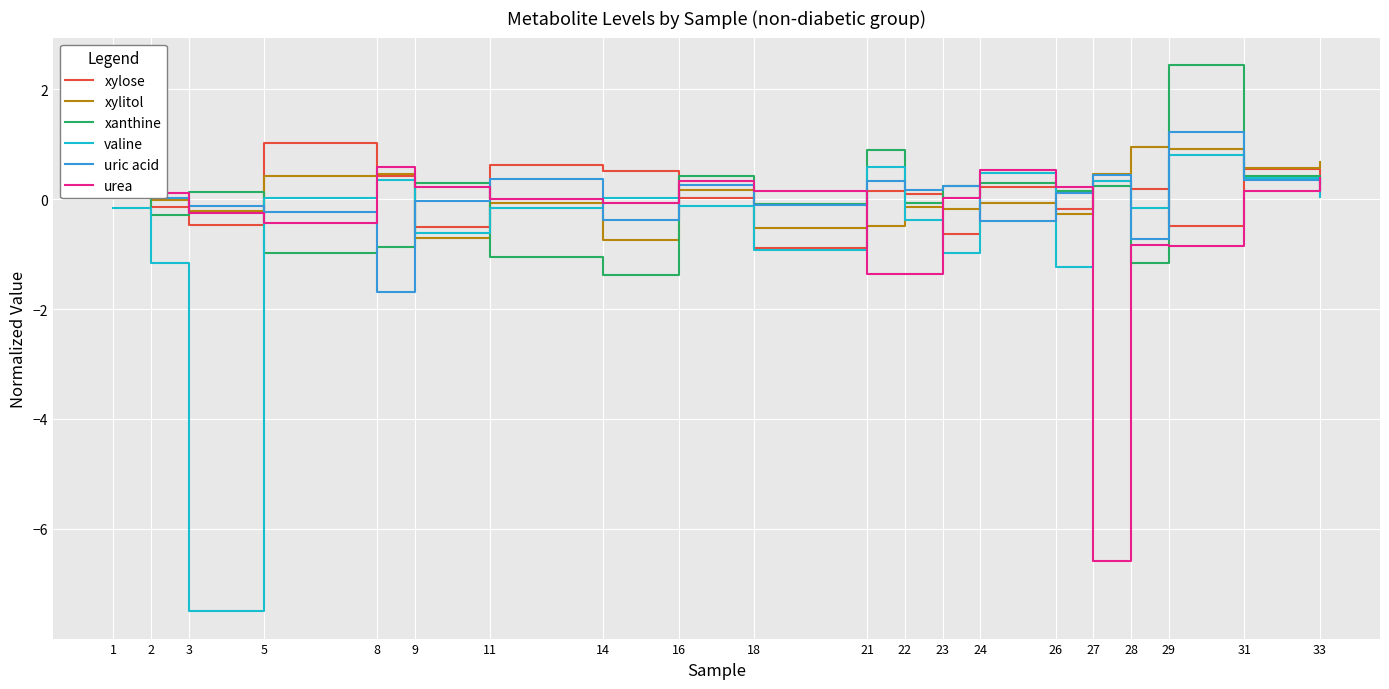

Which series has the widest spread of values?

valine